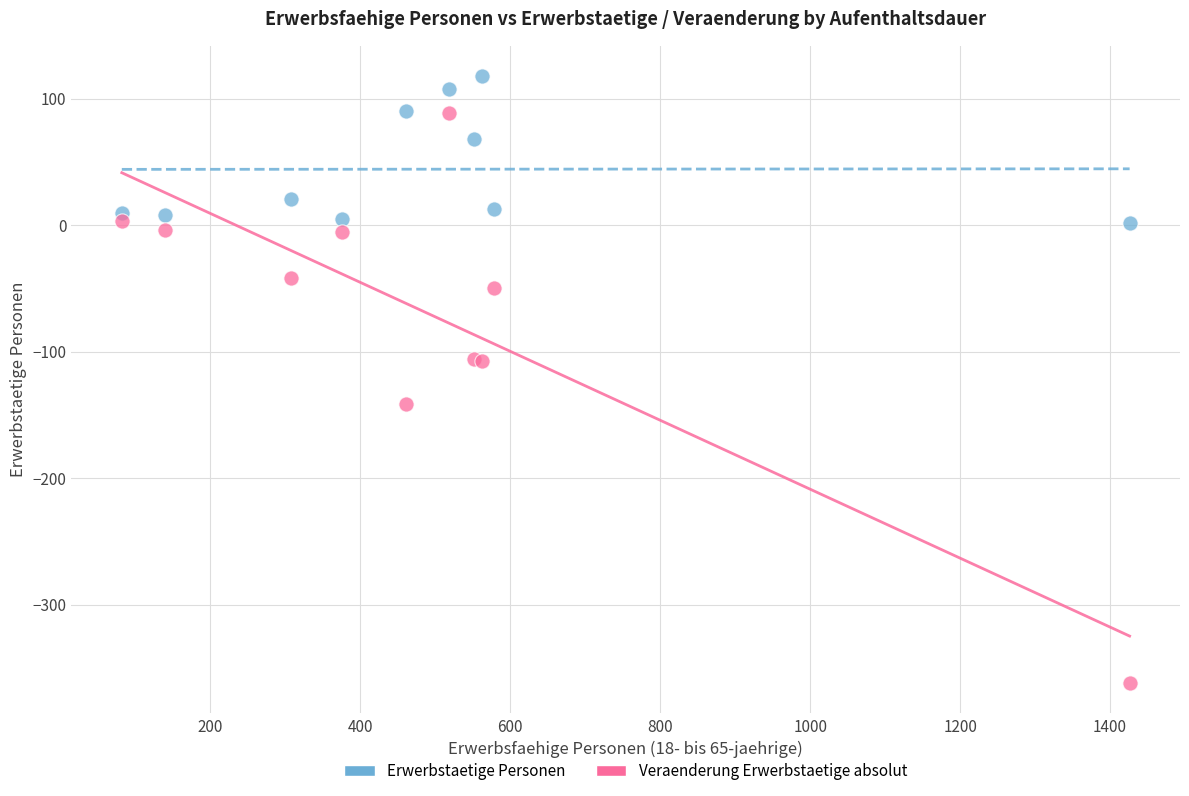

In the Erwerbstaetige Personen series, what Y value is closest to 60?

68